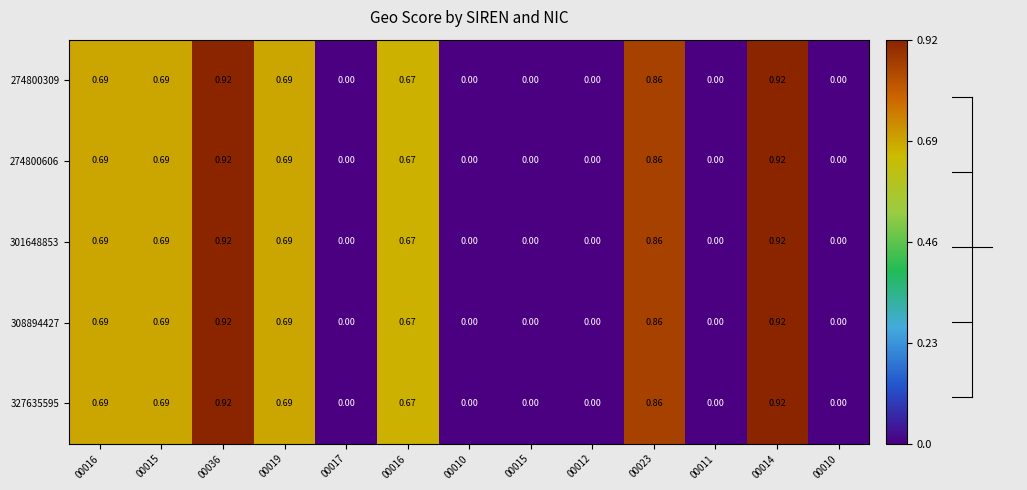

How many data points does each series have?

13